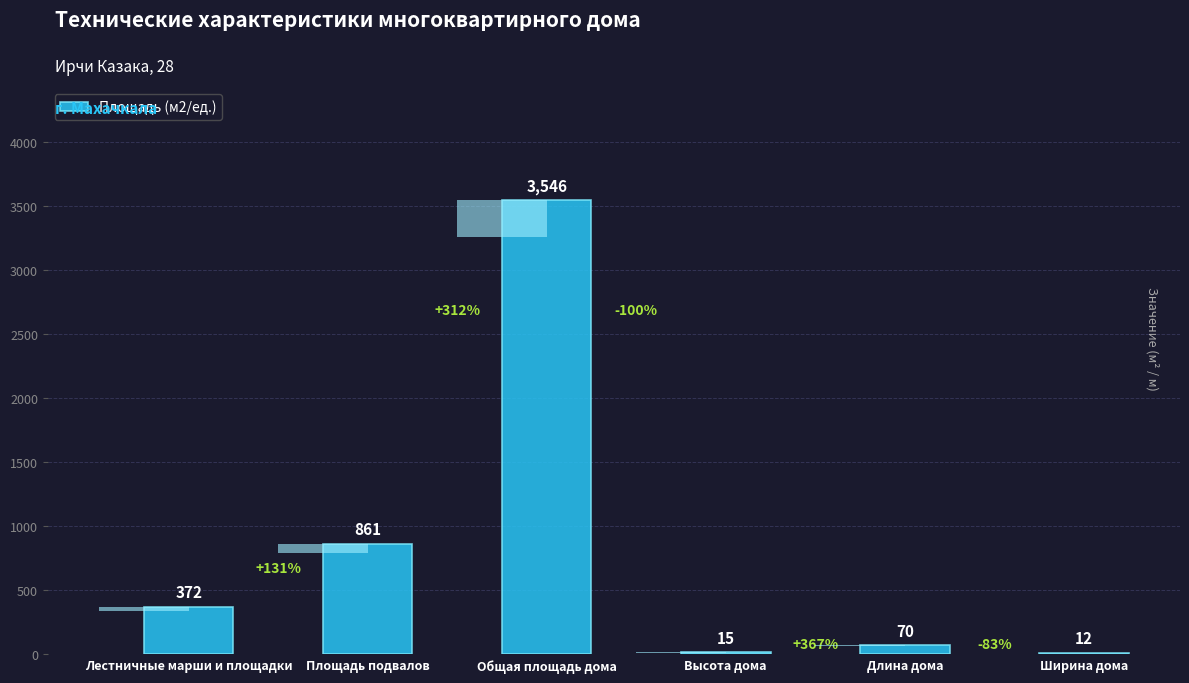

Which label corresponds to the largest value in the chart?

Общая площадь дома